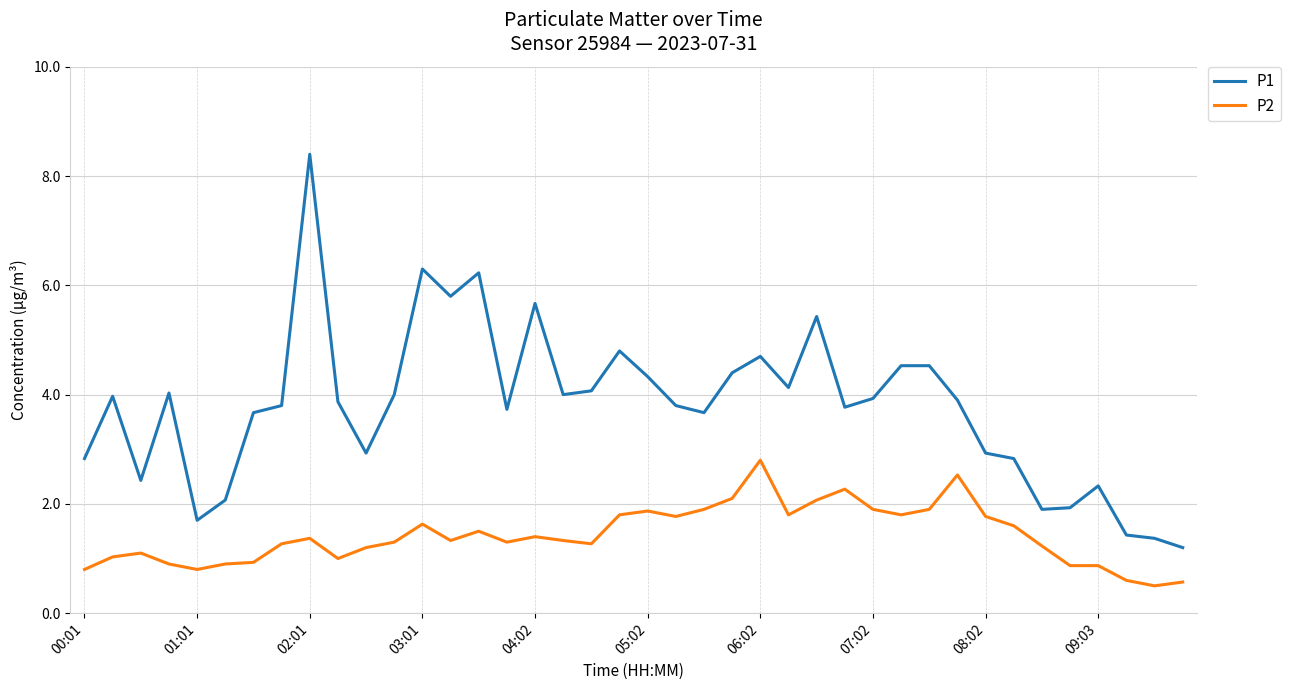

Rank the series by their average value, from highest to lowest.

P1, P2